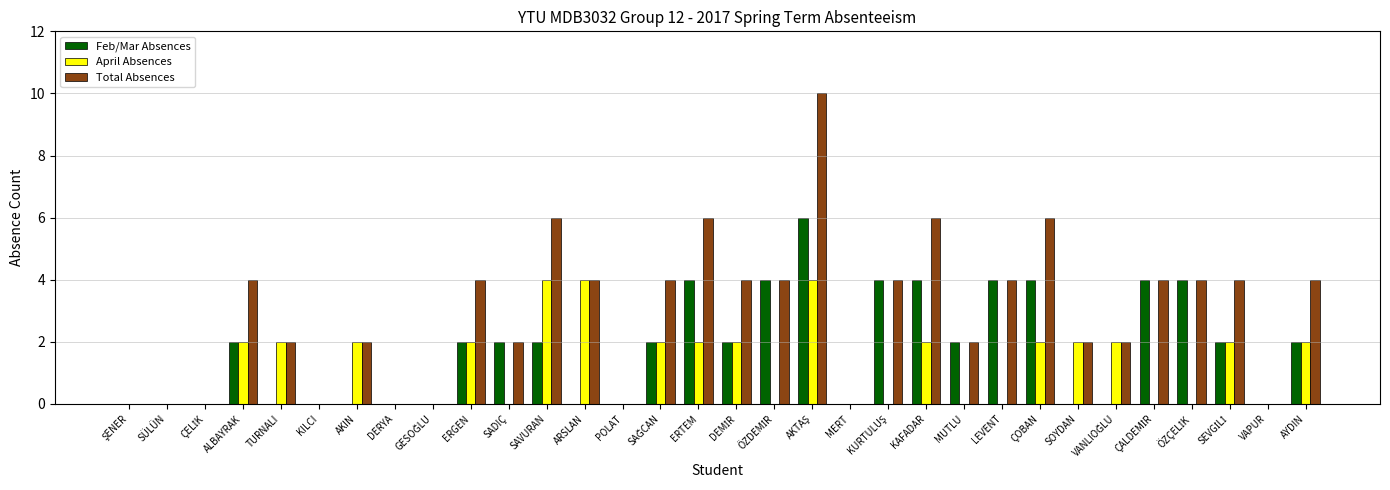

What is the total value across all series at AKIN?

4